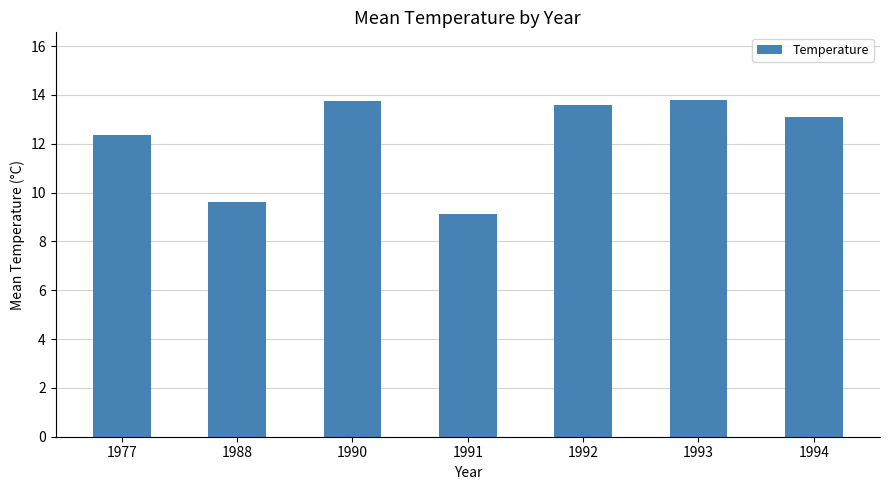

What is the change in value from 1988 to 1993?

+4.2